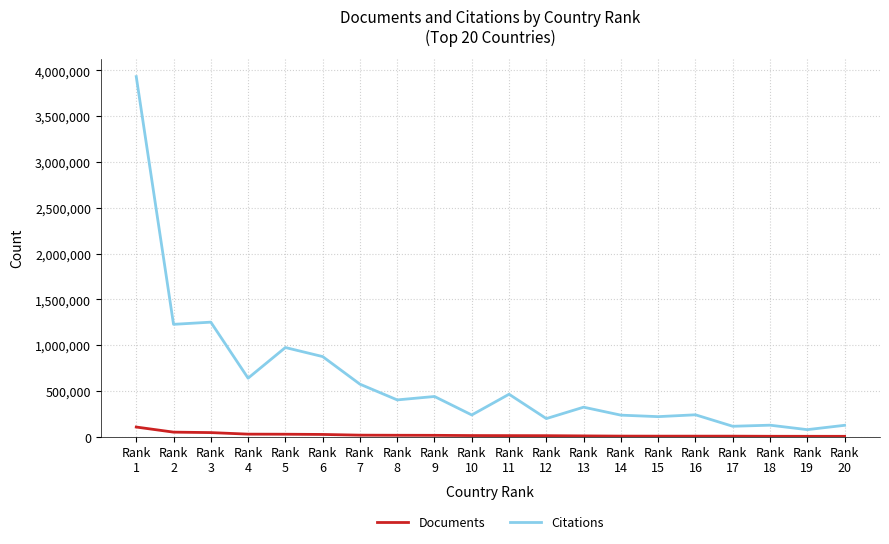

What is the difference between the Citations values at Rank
7 and Rank
9?

134583